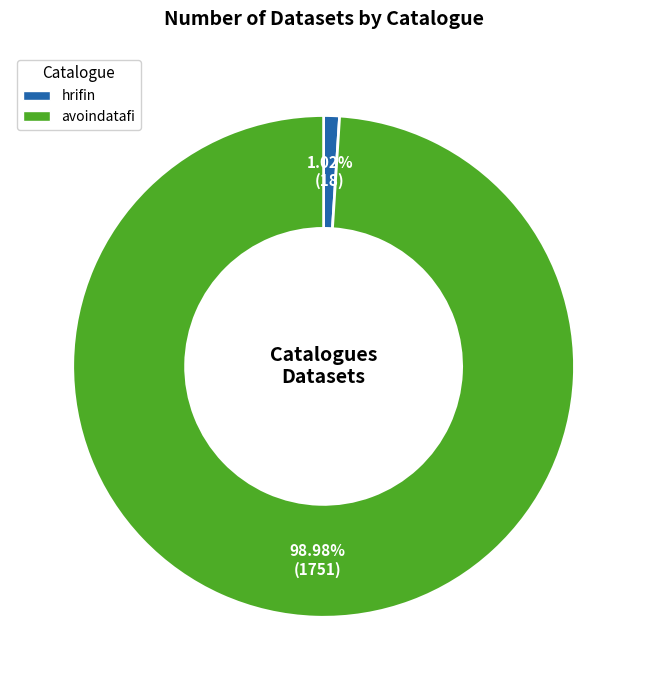

To the nearest percent, what is the average slice percentage?

50%